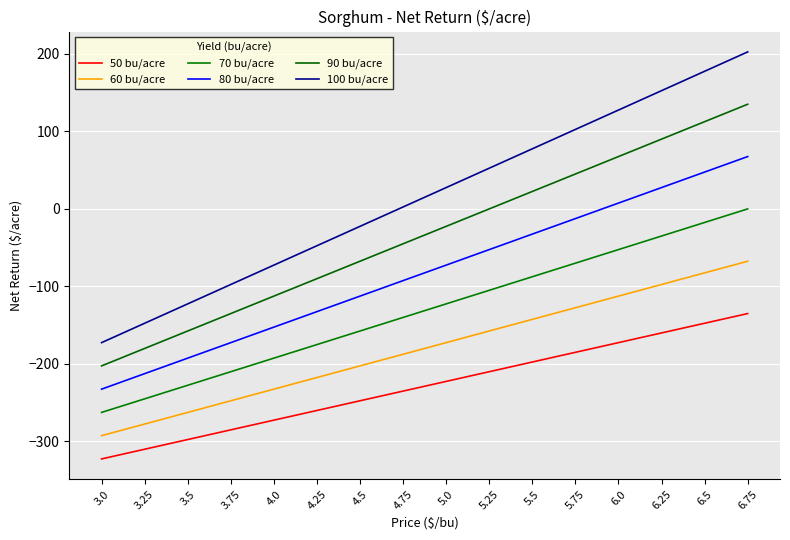

What is the label of the 5th point from the right?

5.75